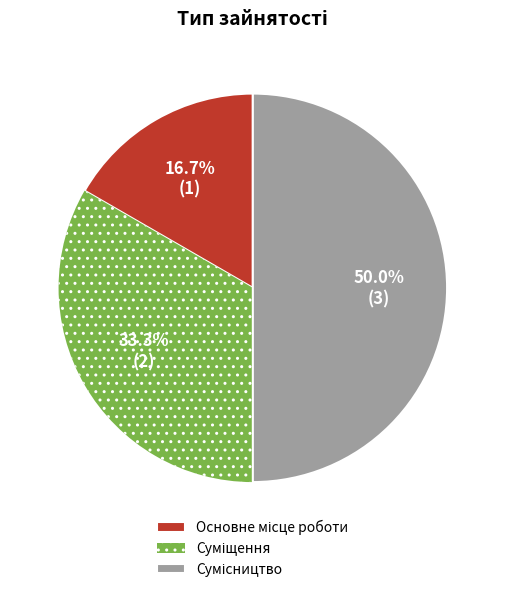

Count the number of slices in the pie.

3